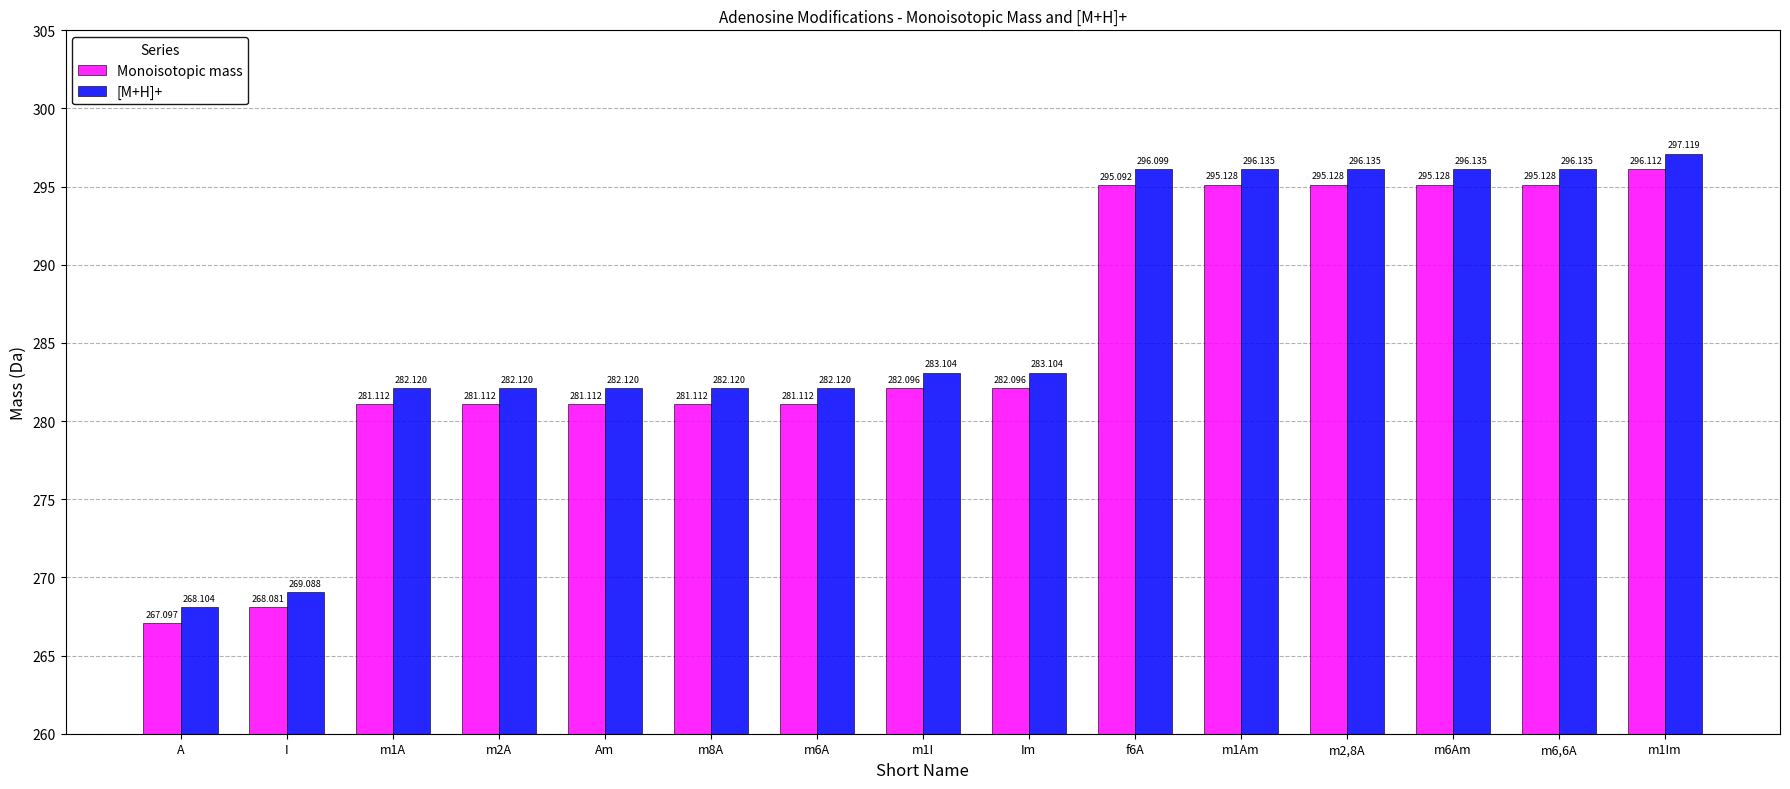

Does the chart contain any negative values?

No